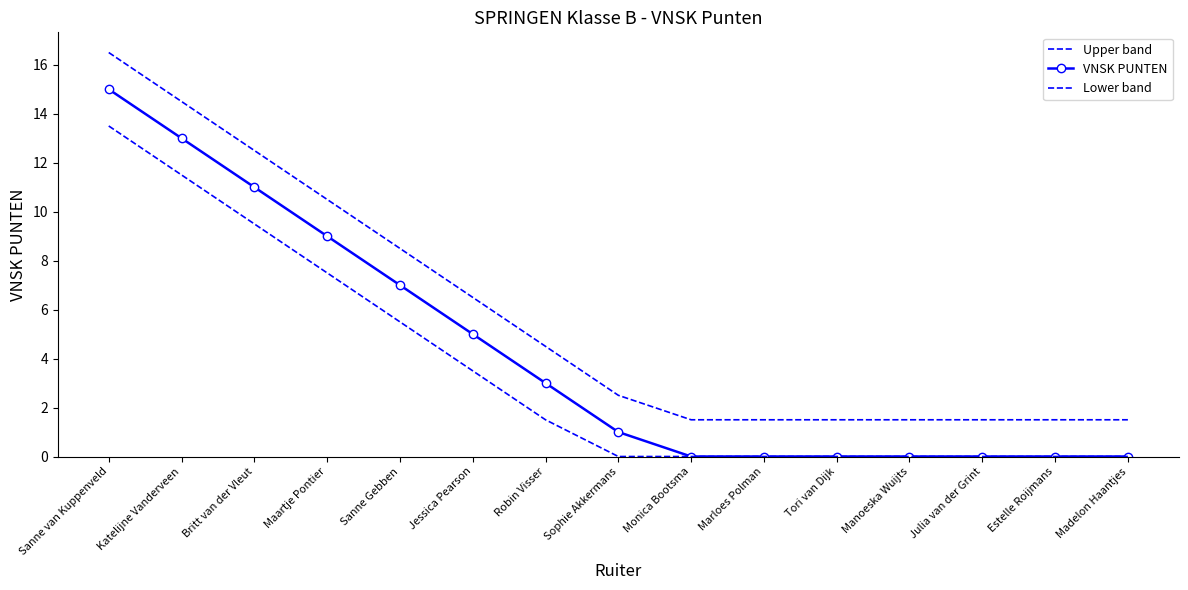

At which category does the chart reach its peak across all series?

Sanne van Kuppenveld